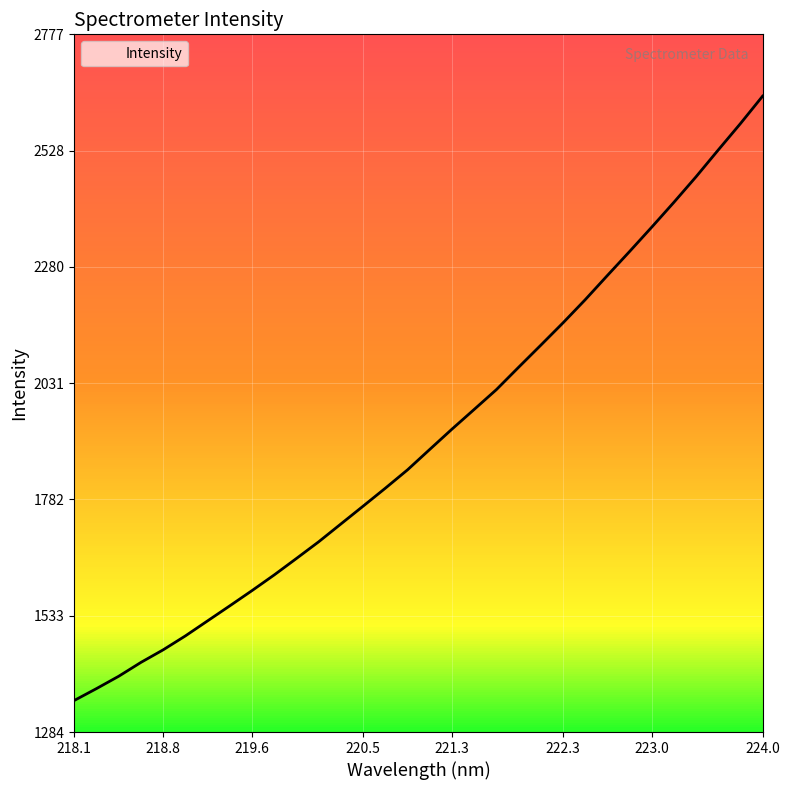

Read the value at 219.3979.

1554.5